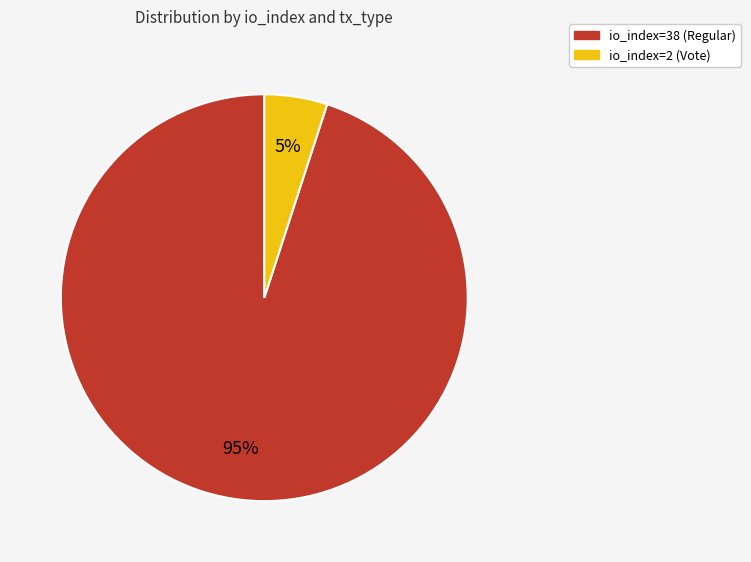

How many segments does this pie chart have?

2